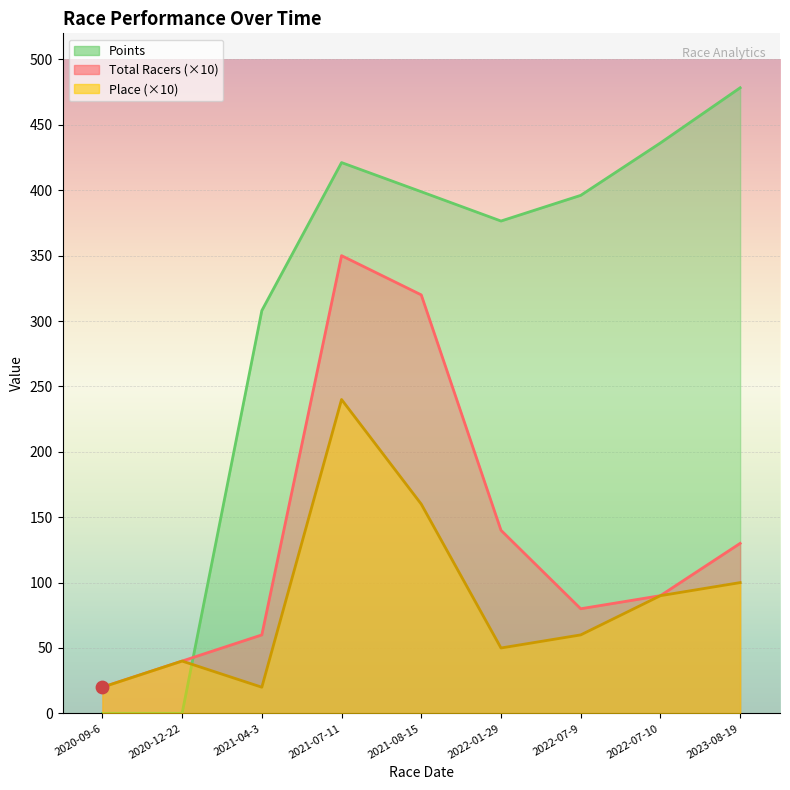

What are all the series names shown in the legend?

Total Racers, Place, Points